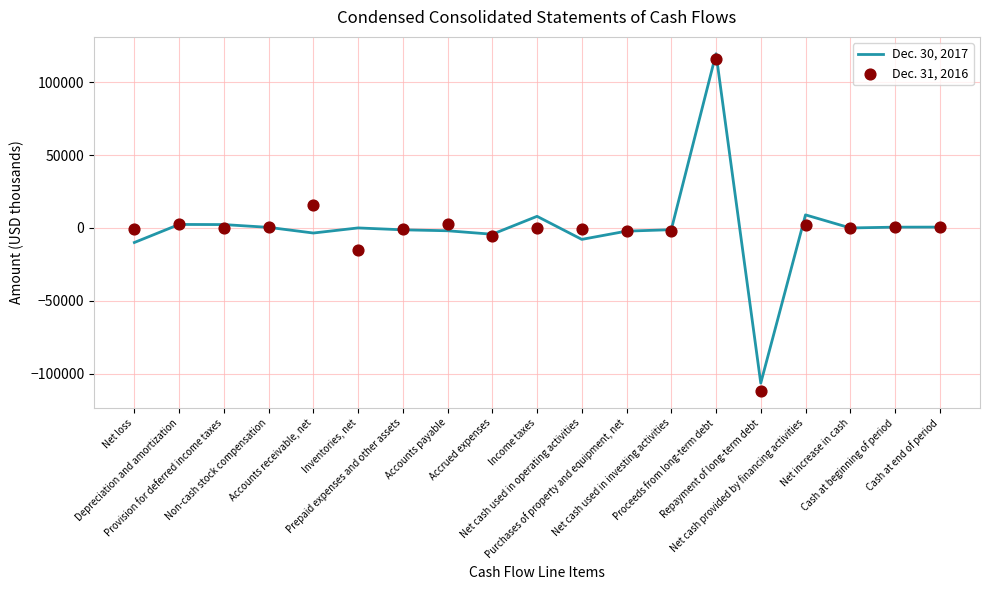

At how many categories does at least one series exceed -31474?

18